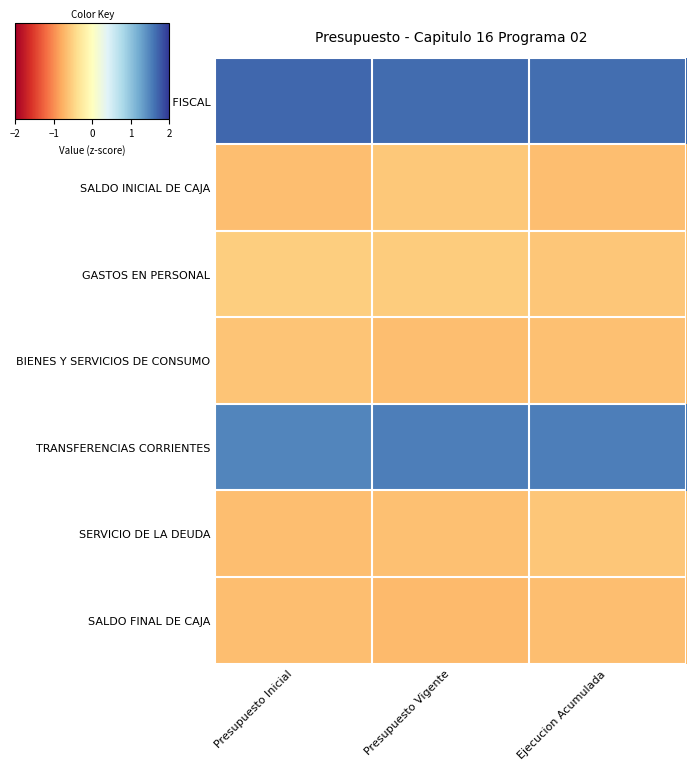

Rank the series by their maximum value, from highest to lowest.

APORTE FISCAL, TRANSFERENCIAS CORRIENTES, GASTOS EN PERSONAL, SALDO INICIAL DE CAJA, SERVICIO DE LA DEUDA, BIENES Y SERVICIOS DE CONSUMO, SALDO FINAL DE CAJA